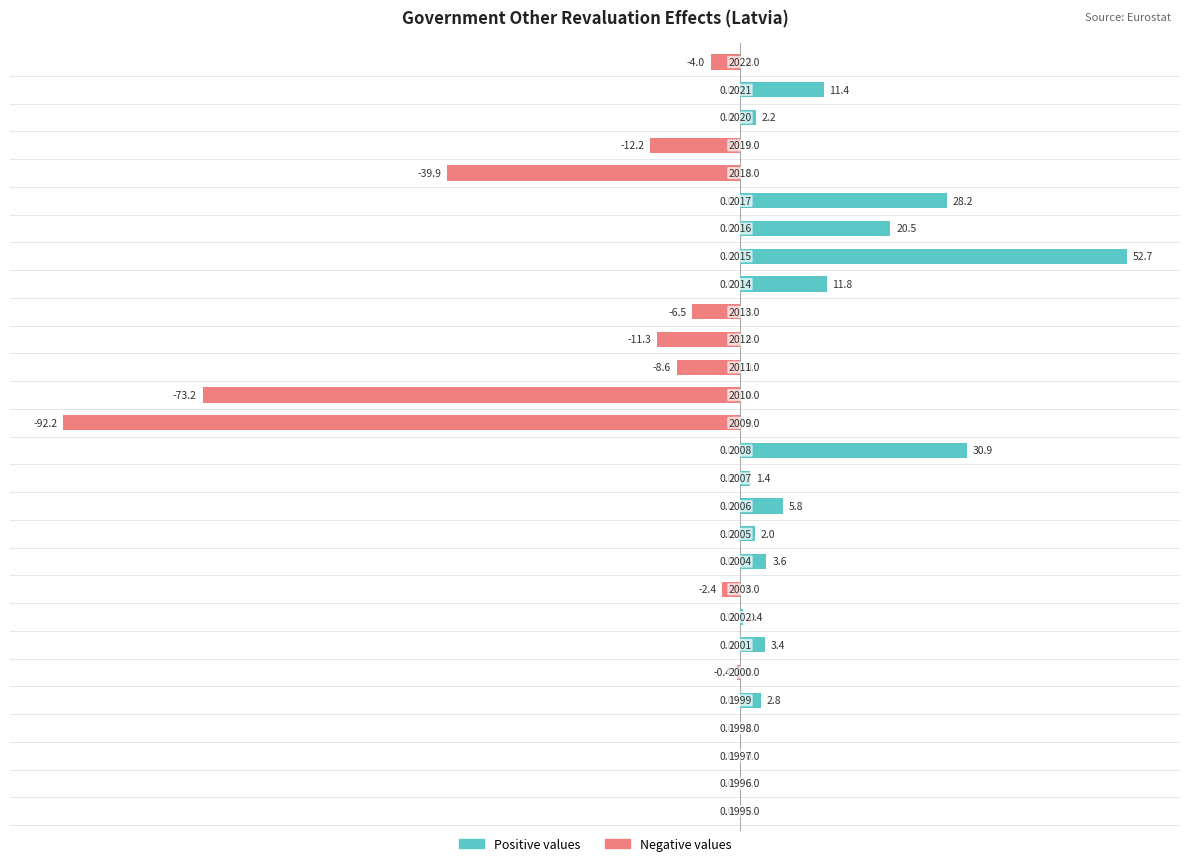

Rank the categories by Positive values value from lowest to highest.

0, 1, 2, 3, 5, 8, 14, 15, 16, 17, 18, 23, 24, 27, 7, 12, 10, 25, 4, 6, 9, 11, 26, 19, 21, 22, 13, 20